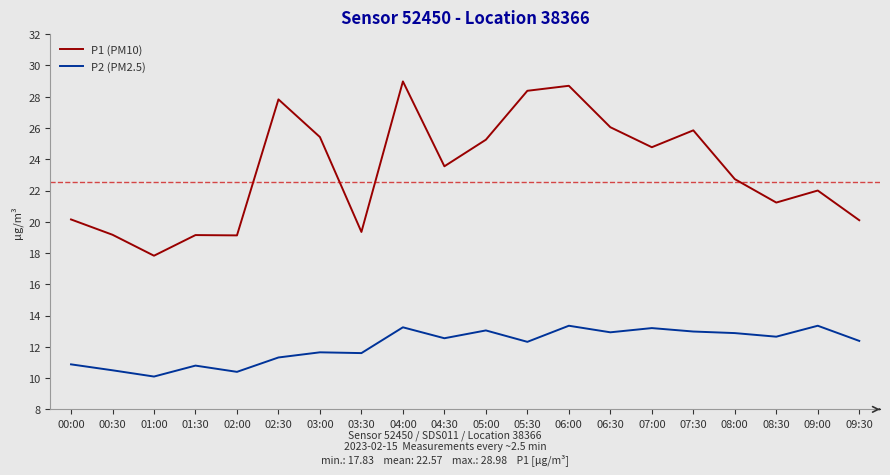

What position from the left is 08:30?

18